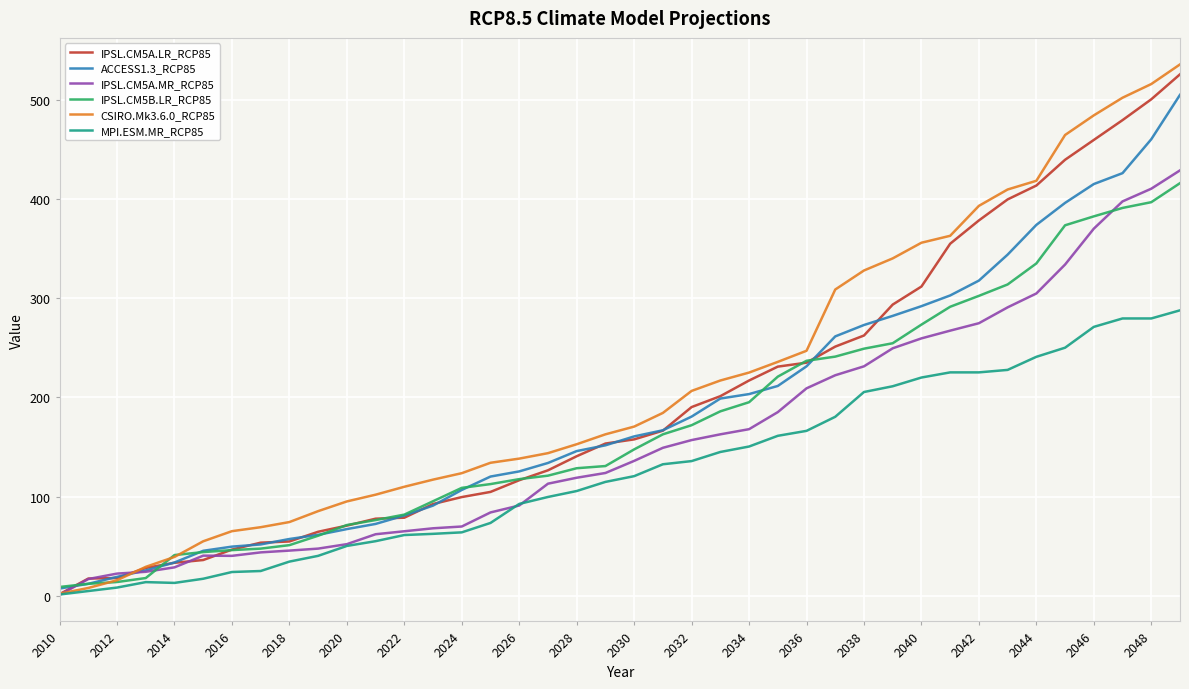

Which series has the widest spread of values?

CSIRO.Mk3.6.0_RCP85